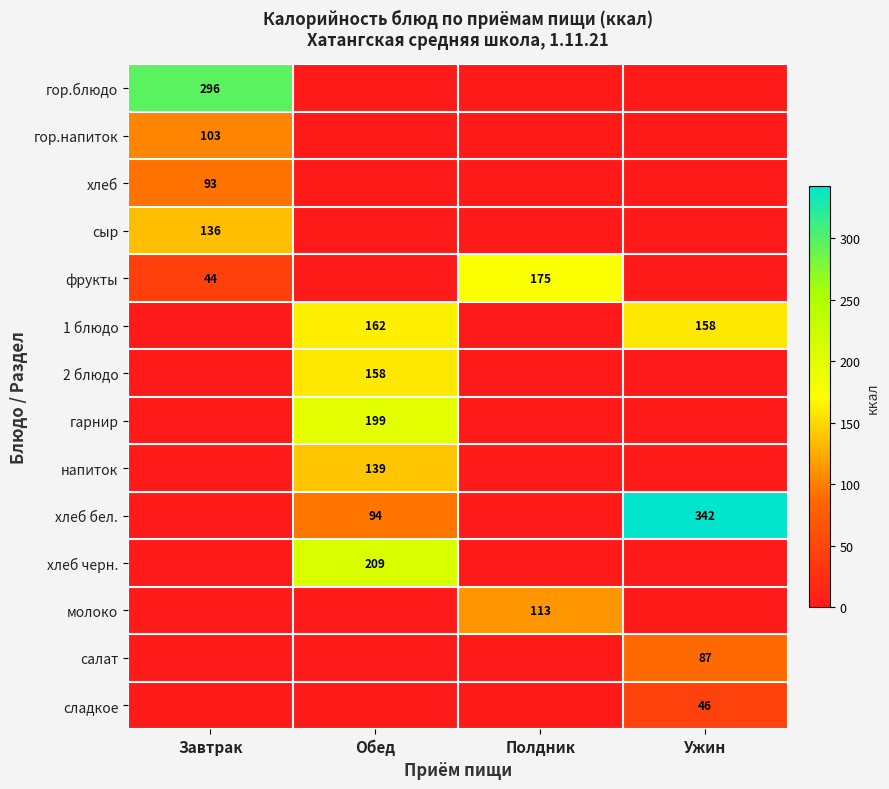

Which category has the highest value in the сыр series?

Завтрак